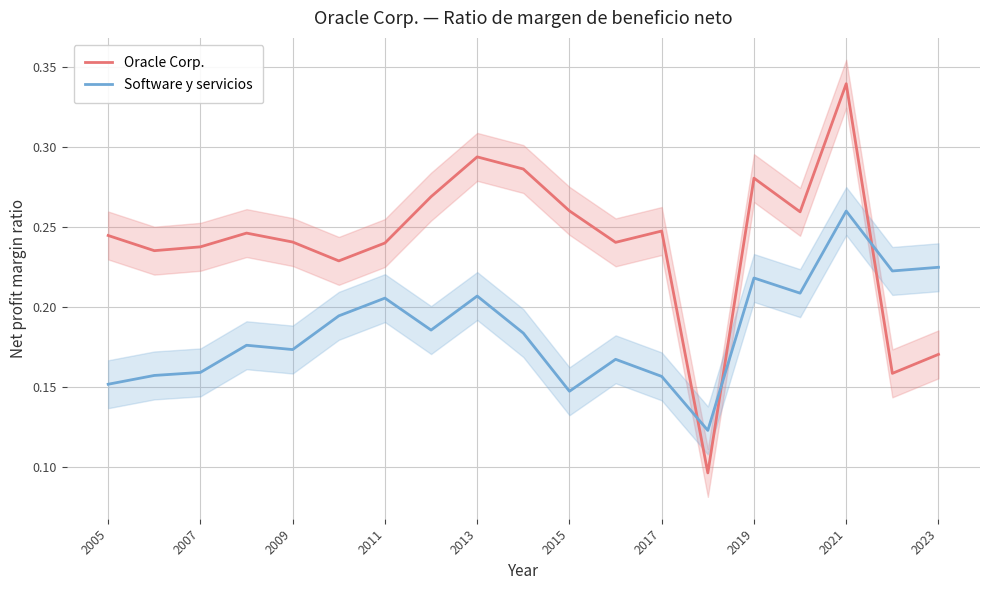

True or false: Software y servicios and Oracle Corp. cross at least once.

True